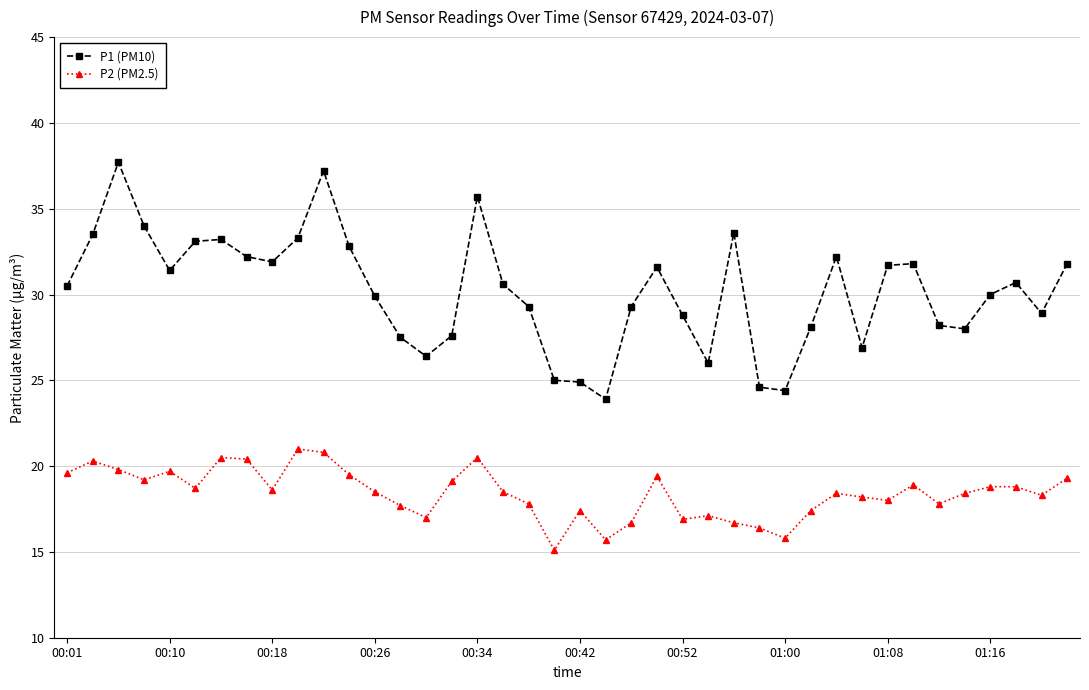

What is the difference between the maximum and minimum values in the P2 (PM2.5) series?

5.9